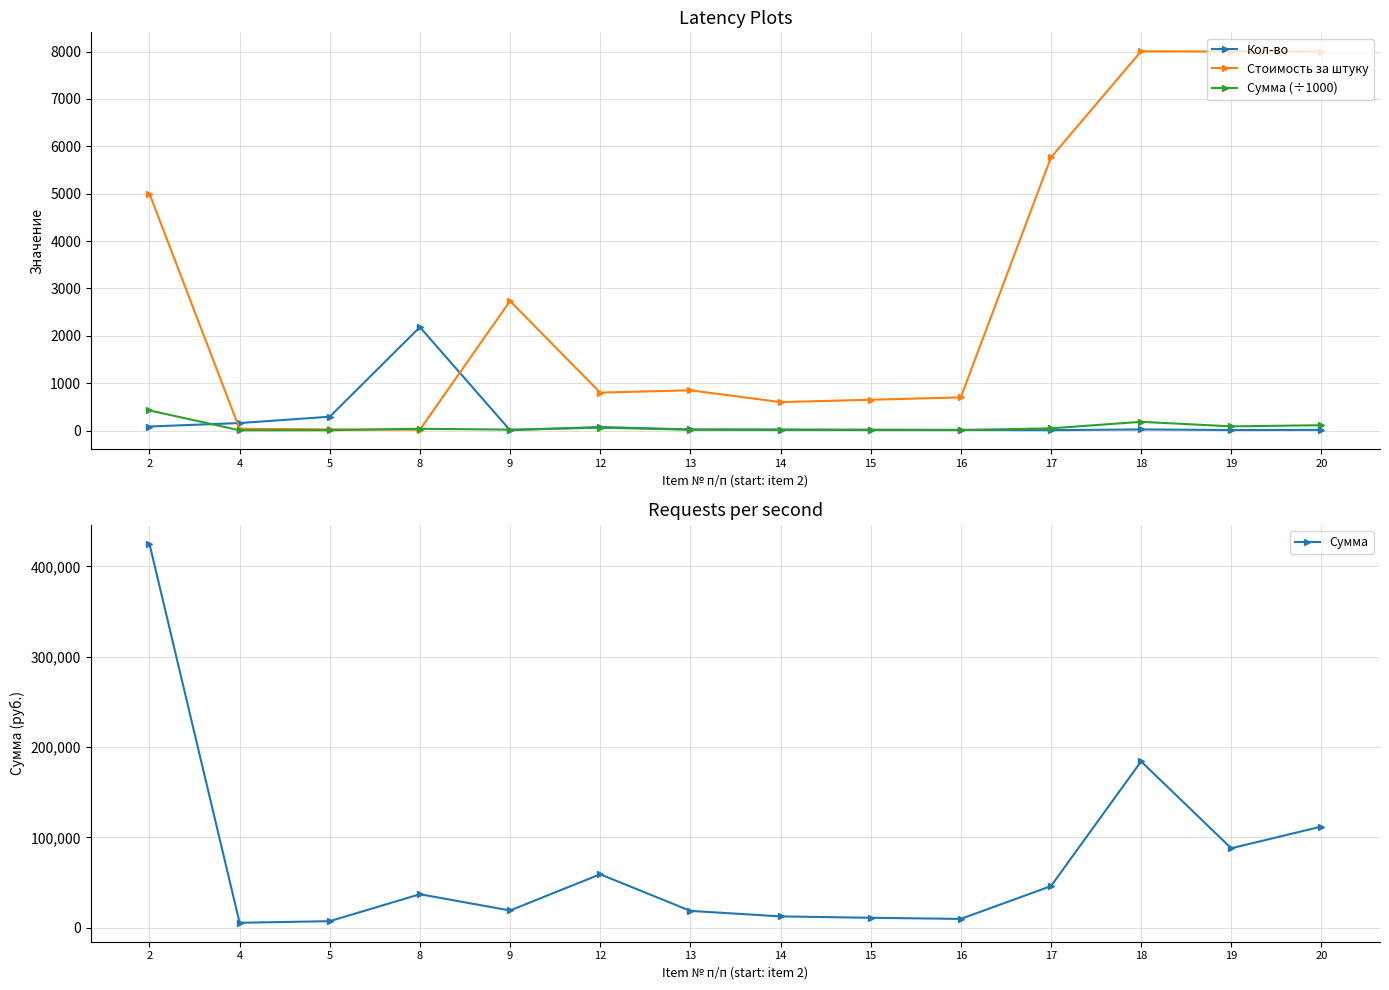

Is it true that Сумма (÷1000) equals 11.1 at 15?

True